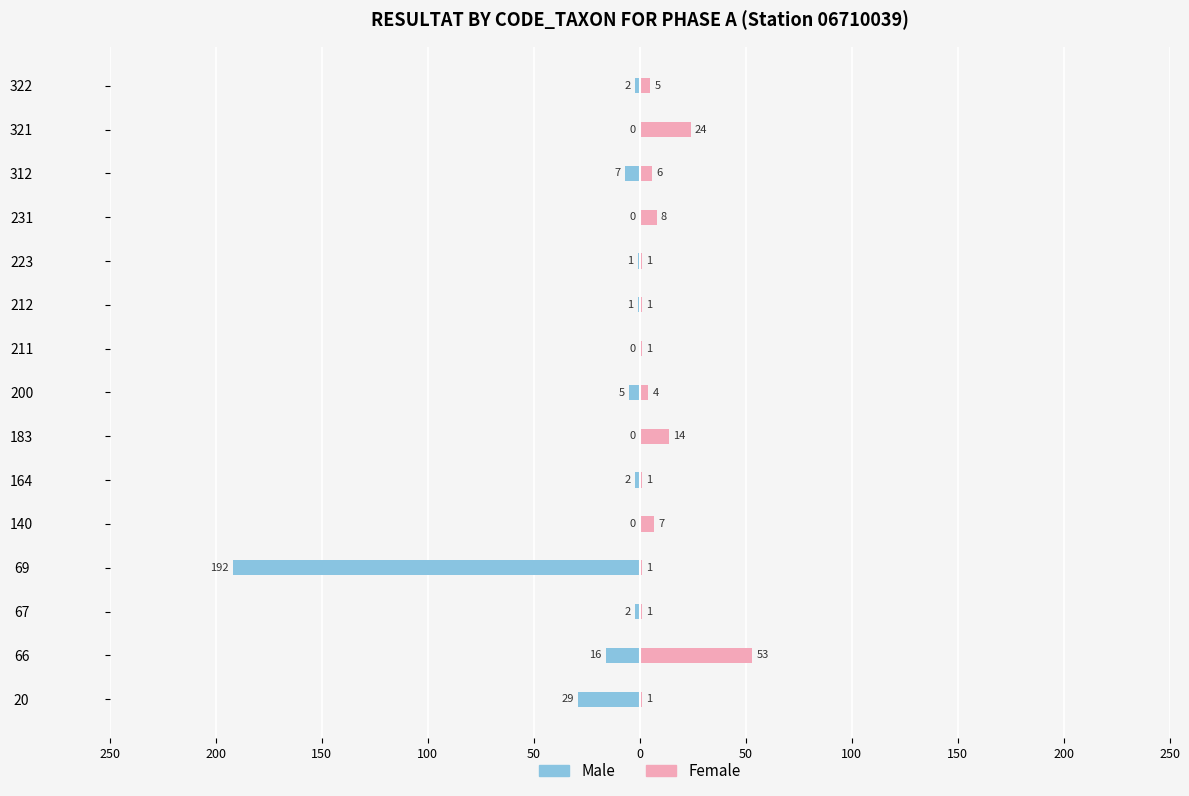

At how many categories does at least one series exceed -174?

15